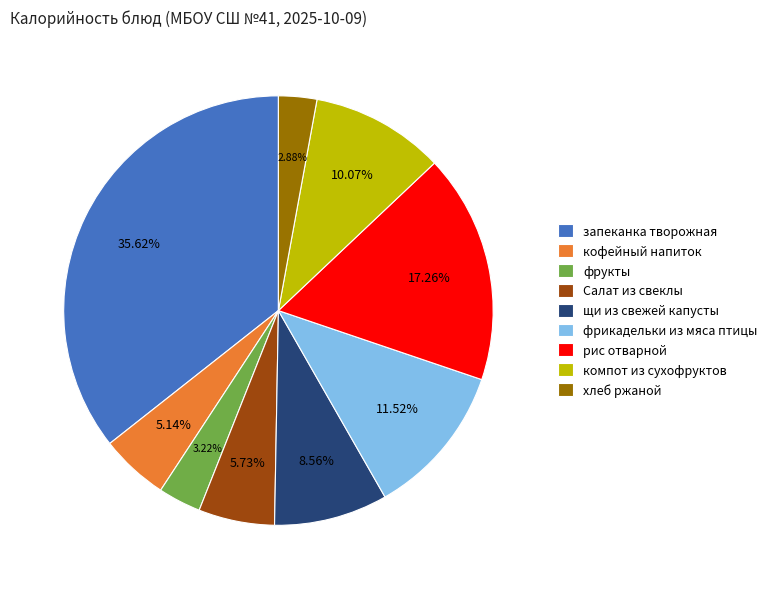

Is it true that Салат из свеклы is 6% of the pie?

True